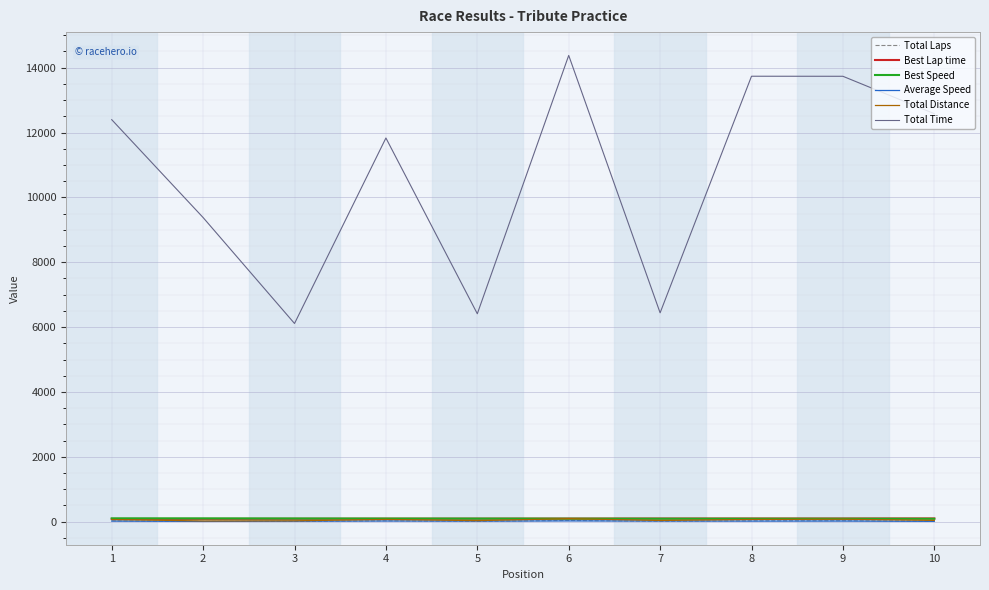

True or false: Best Speed and Total Time intersect in this chart.

False